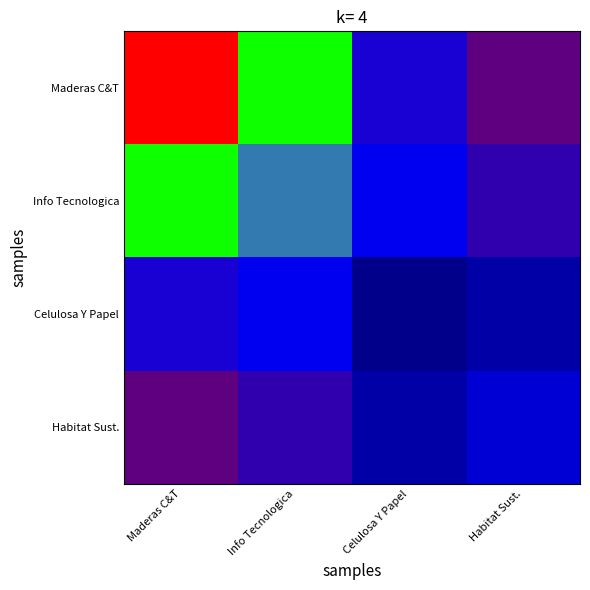

How many series are shown in this chart?

4